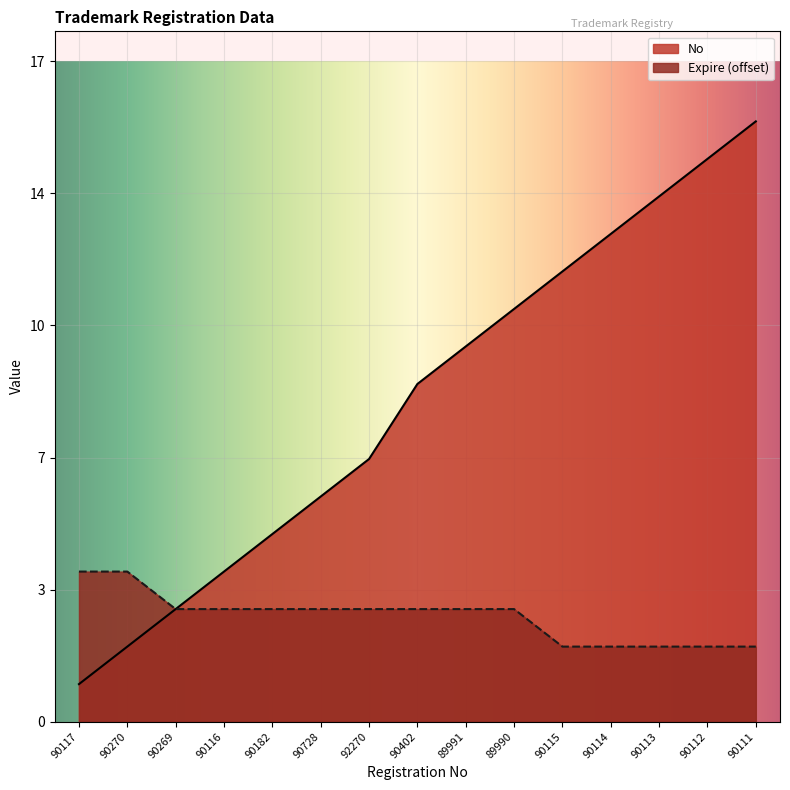

Rank the categories by Expire value from lowest to highest.

90115, 90114, 90113, 90112, 90111, 90269, 90116, 90182, 90728, 92270, 90402, 89991, 89990, 90117, 90270